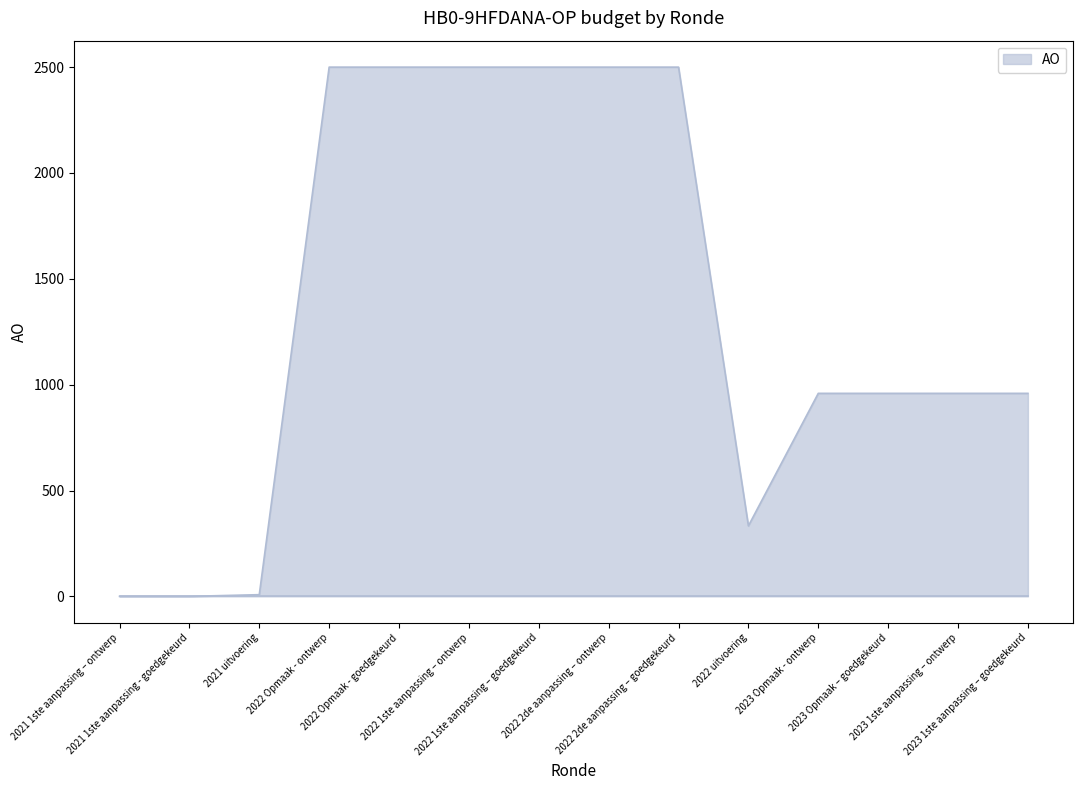

How many lines are shown in the chart?

1